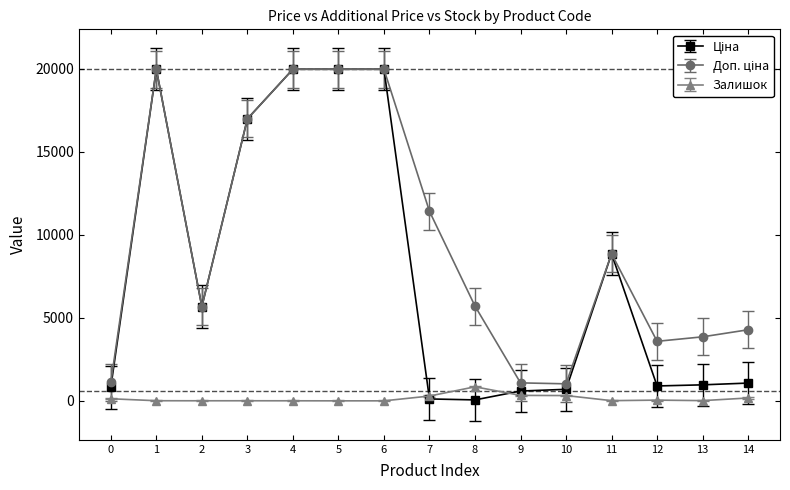

What is the maximum value shown in the chart?

19964.2